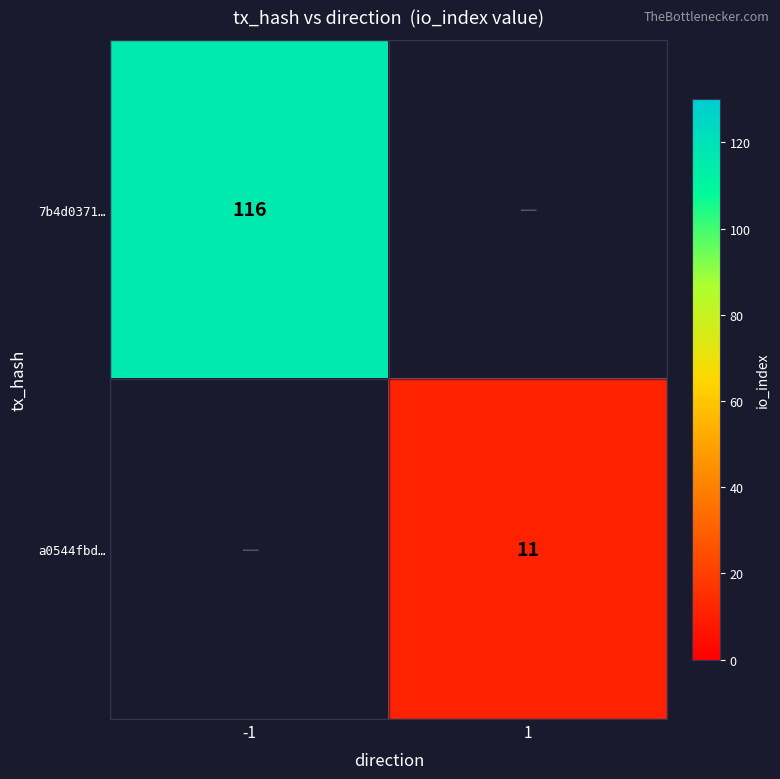

The 7b4d0371… series shows 189 at -1. True or false?

False